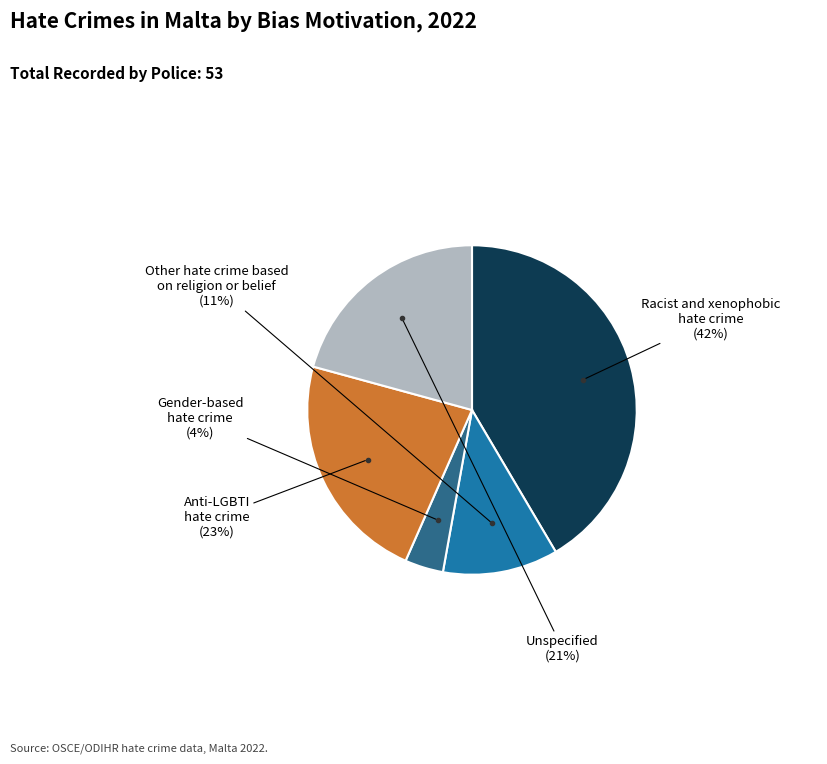

Does any single category account for the majority?

No